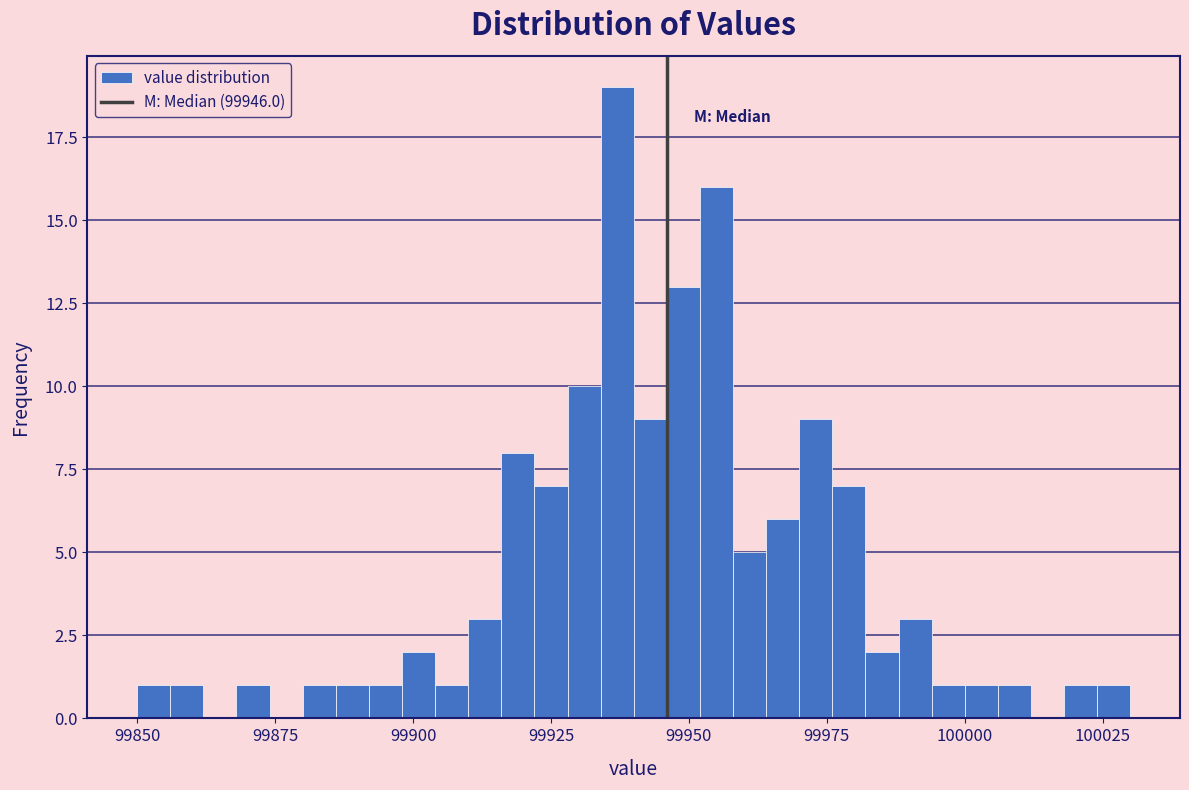

Read against the x-axis, roughly where is the centre of the tallest bar?

99935